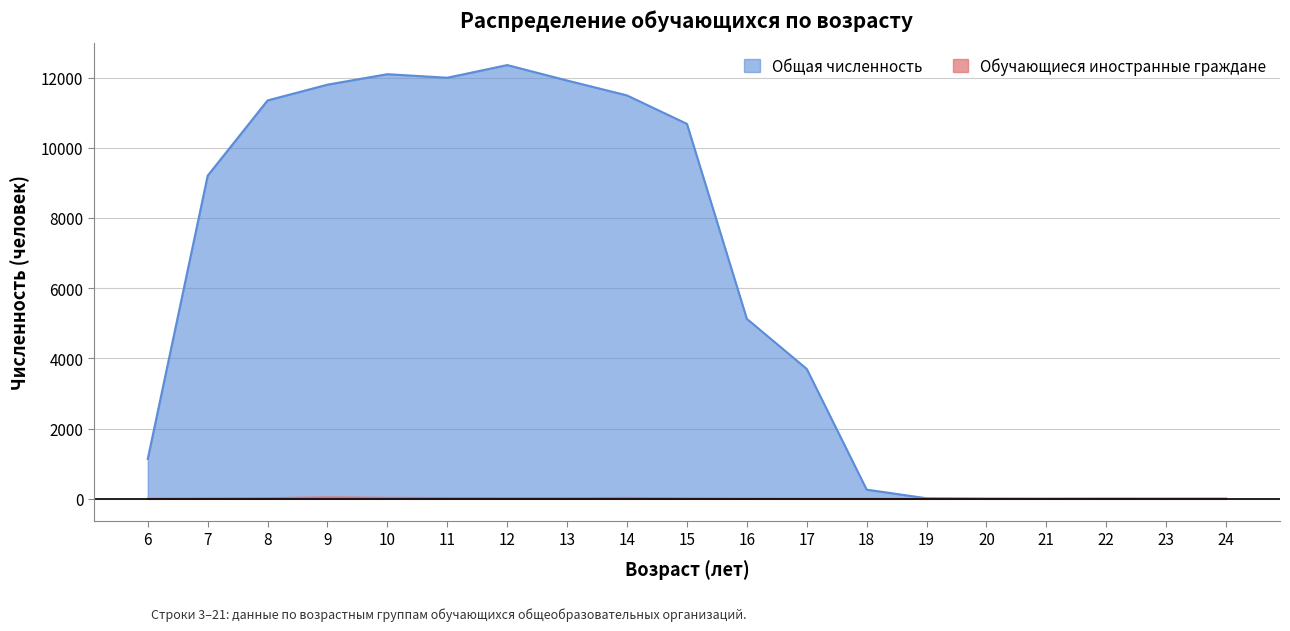

What are all the series names shown in the legend?

Общая численность, Обучающиеся иностранные граждане